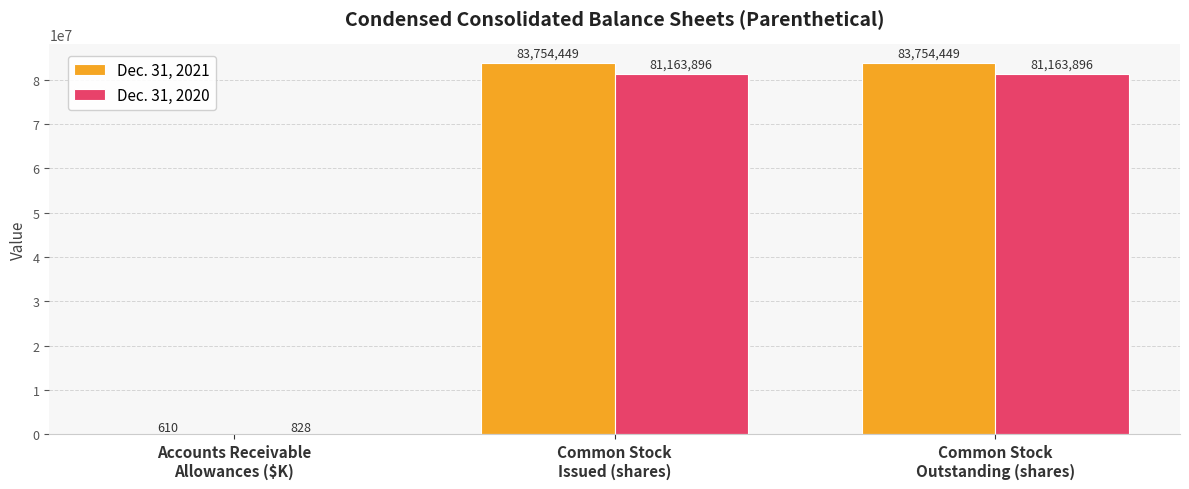

Count the number of categories in the chart.

3